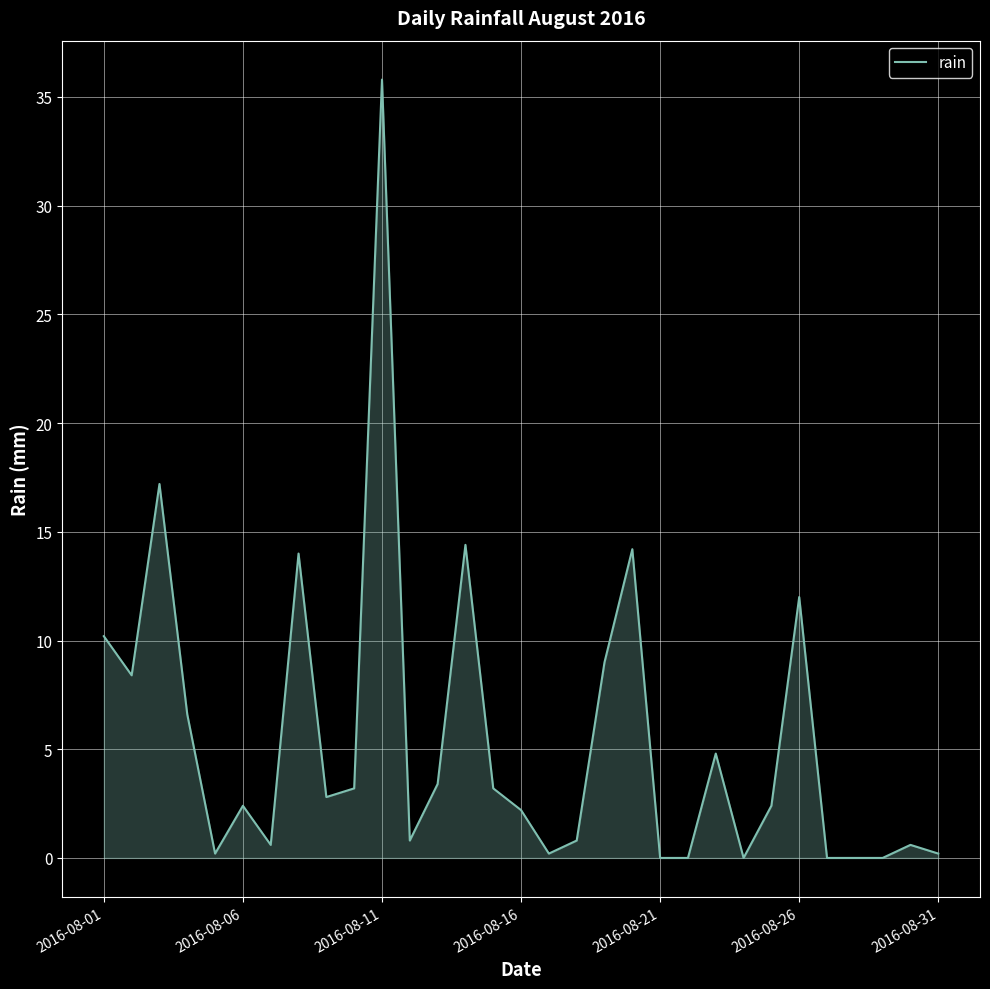

What is the difference between the maximum and minimum values?

35.8